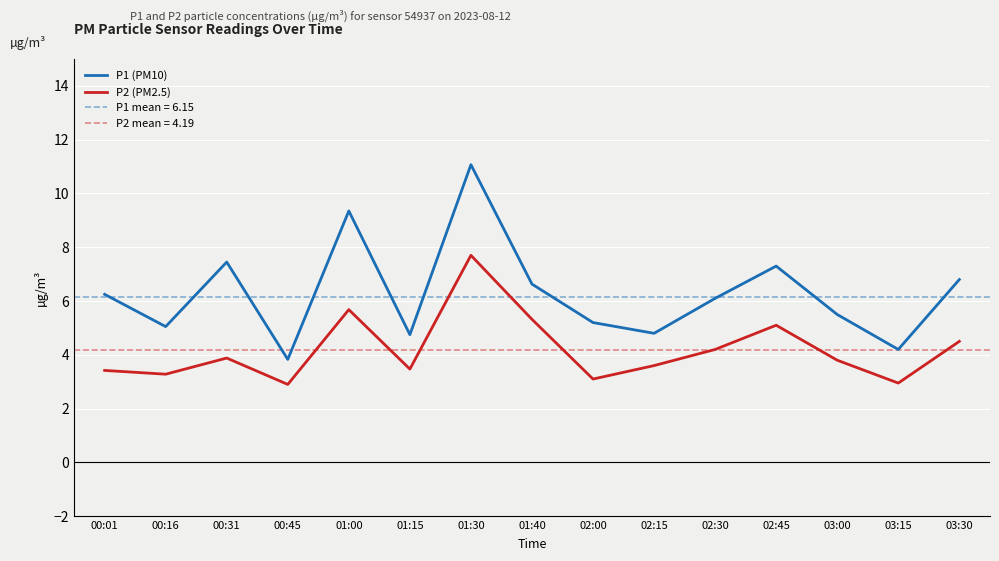

What is the value of the P2 (PM2.5) point at the 9th from the left?

3.1